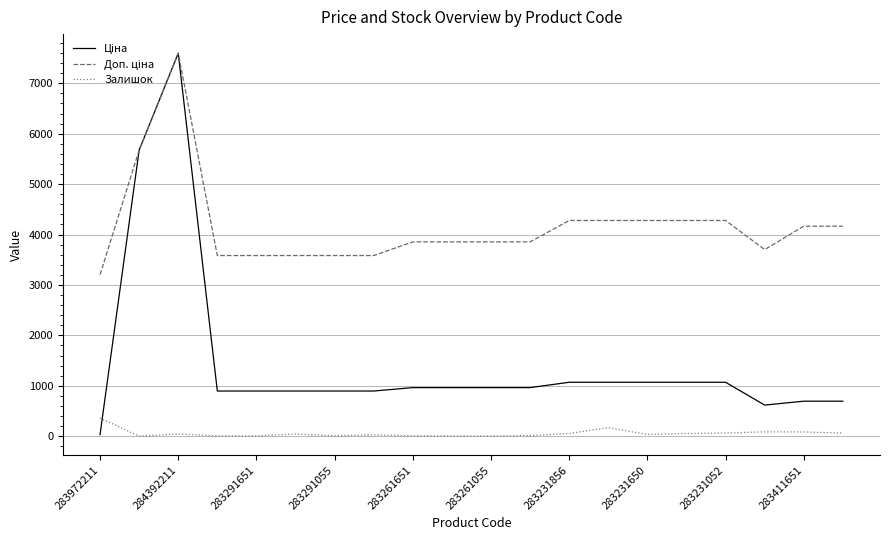

What is the maximum value shown in the chart?

7596.5